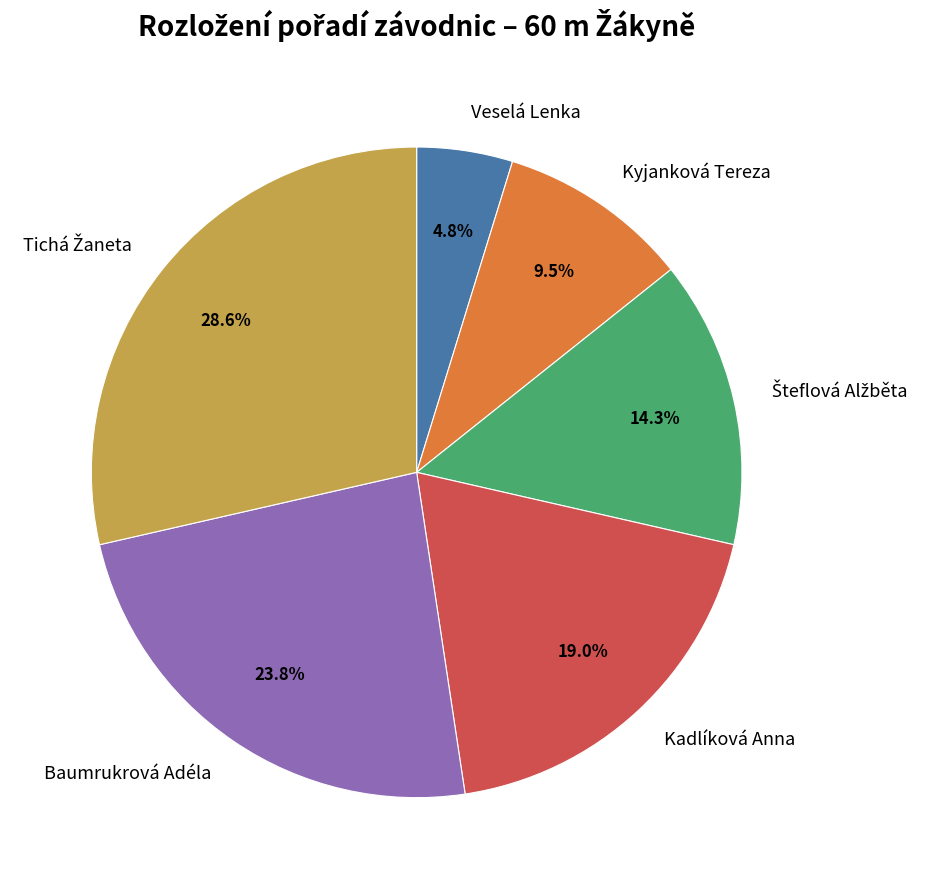

What is the ratio of the value at Baumrukrová Adéla to the value at Veselá Lenka?

5.0